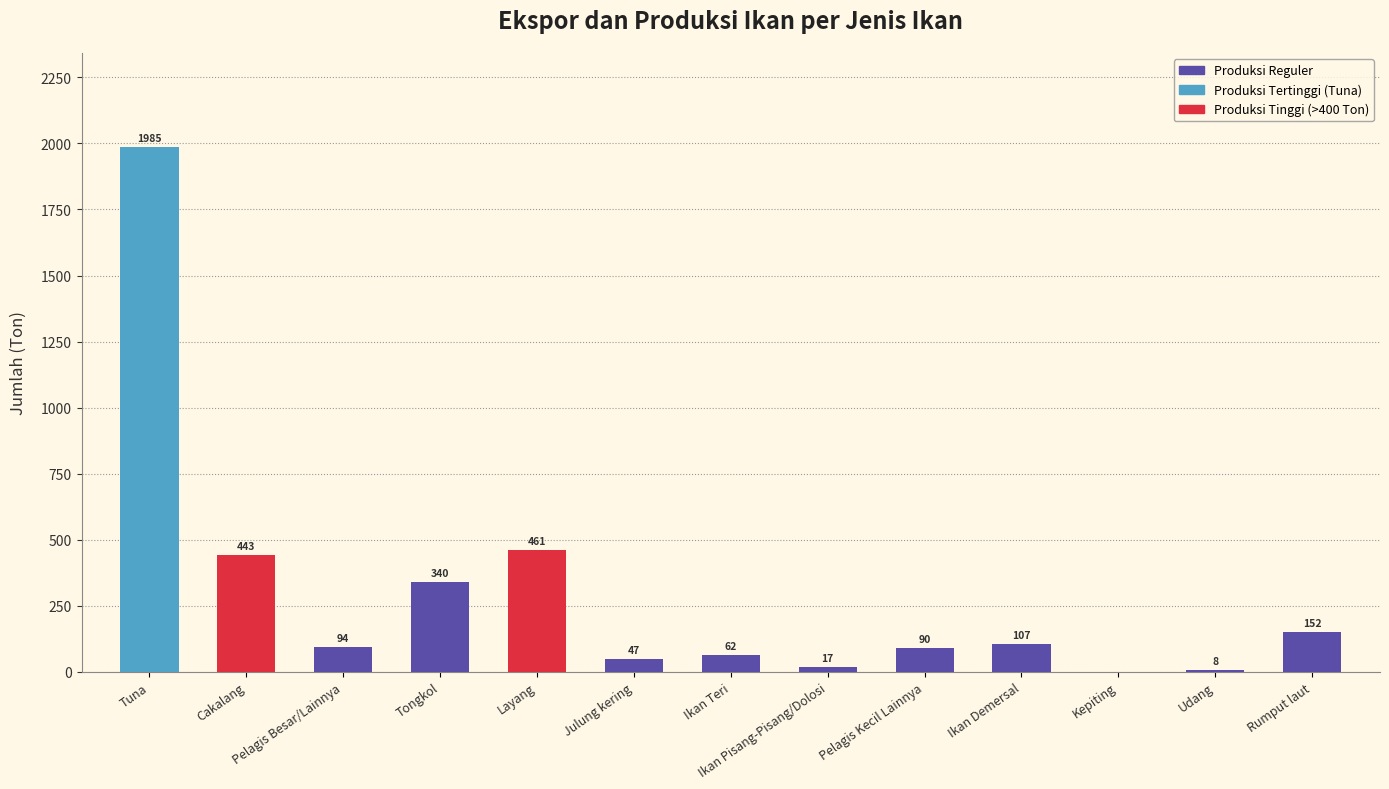

What is the ratio of the value at Udang to the value at Ikan Teri?

0.1